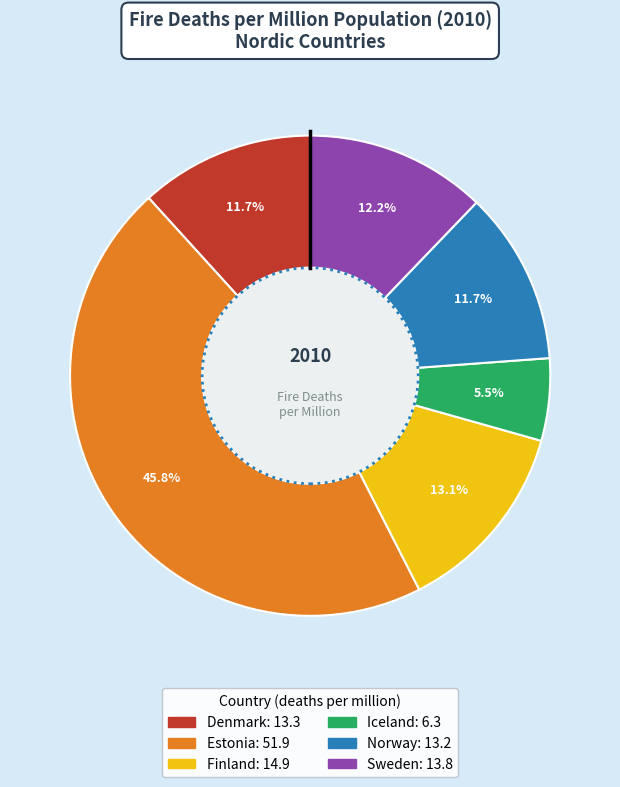

Is there any slice that represents more than half of the pie?

No